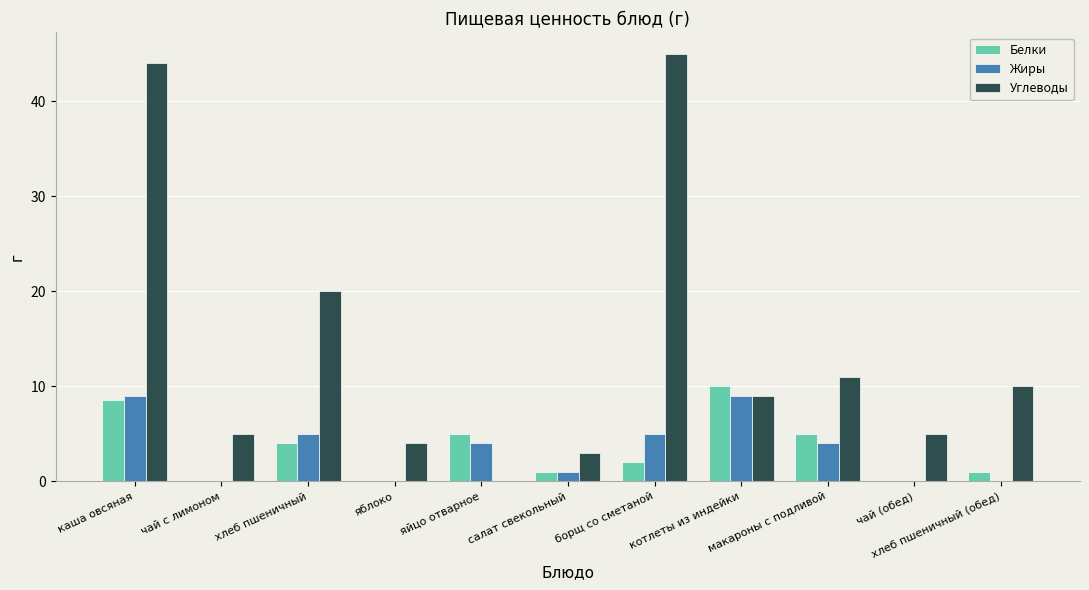

True or false: Углеводы has a value of 2.5 at котлеты из индейки.

False